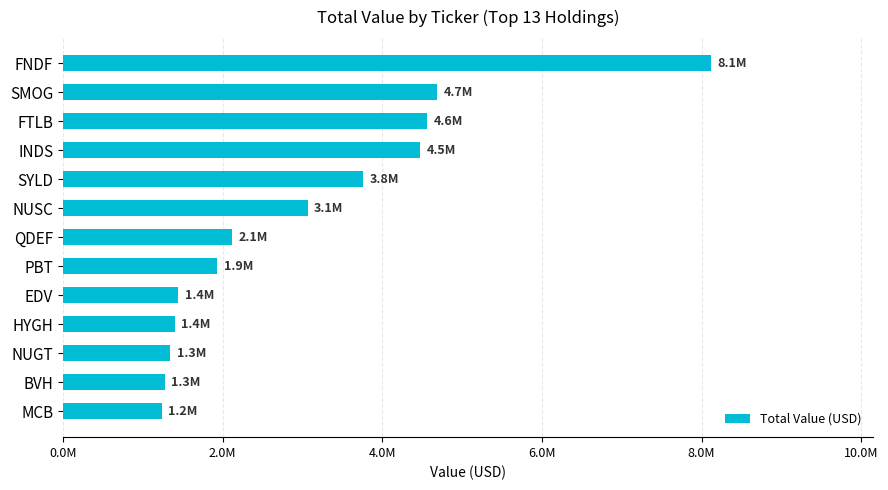

How many categories are shown in the chart?

13